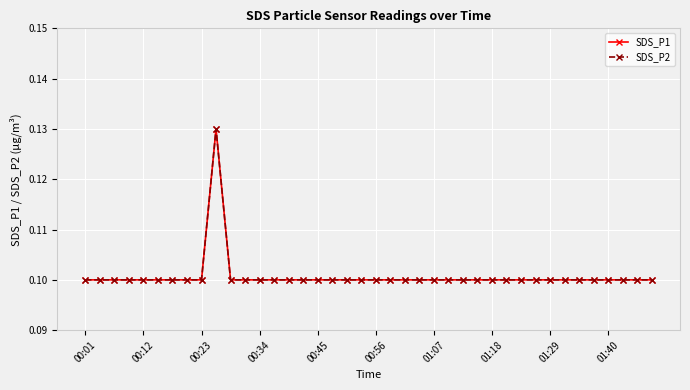

What is the average value of the SDS_P2 series?

0.1